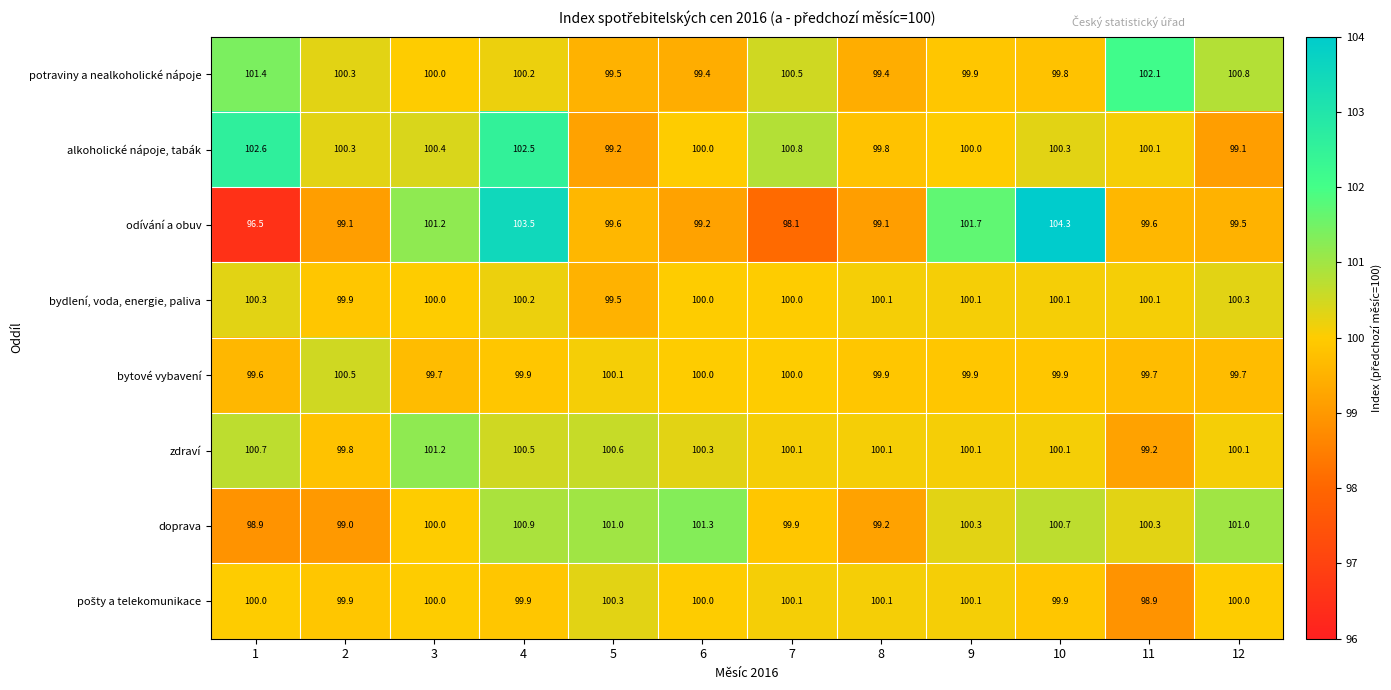

What is the difference between the odívání a obuv values at 10 and 2?

5.2